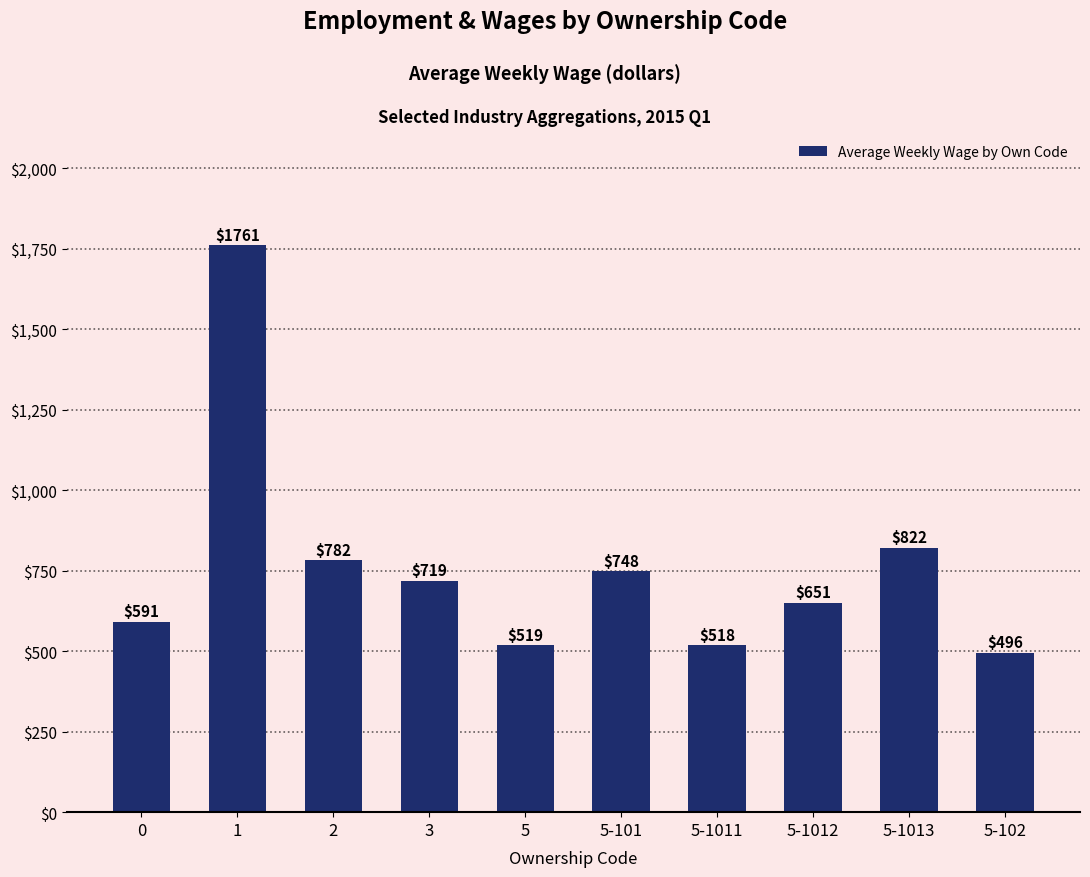

Rank the categories by value from lowest to highest.

5-102, 5-1011, 5, 0, 5-1012, 3, 5-101, 2, 5-1013, 1